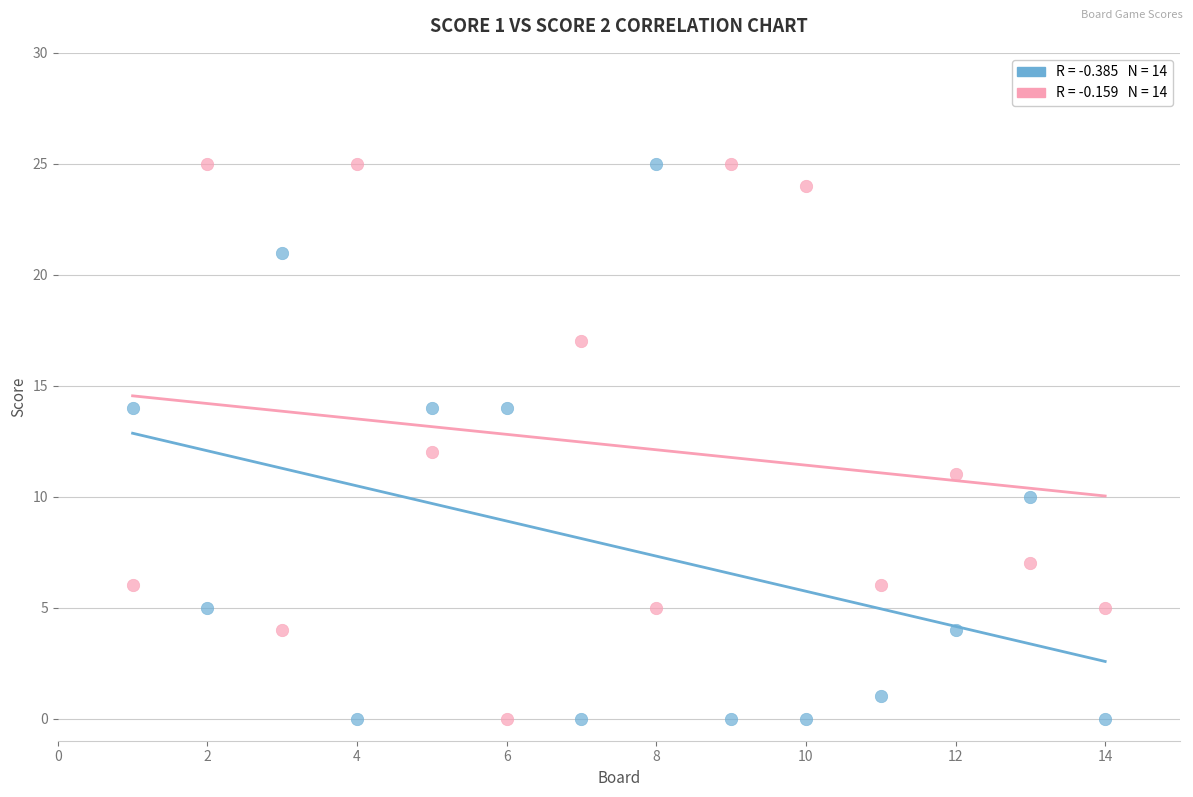

Across all data points, what is the range of X values (max minus min)?

13